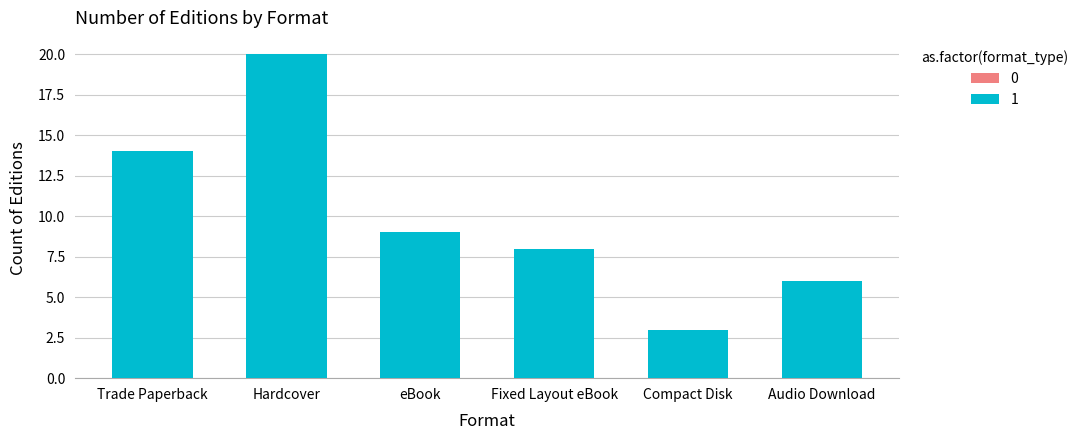

Is it true that the value at Hardcover is 31?

False